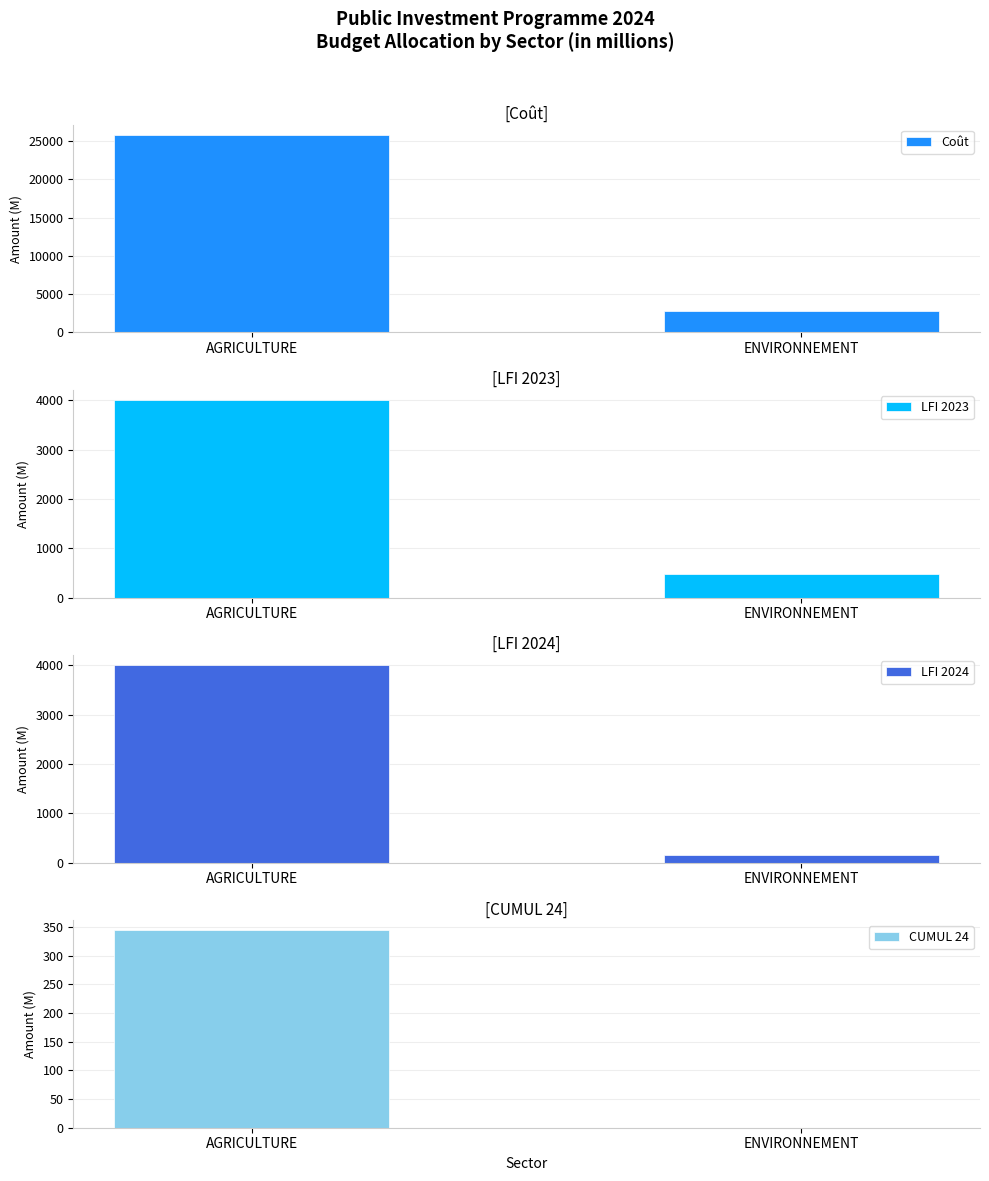

Which series changed the most between AGRICULTURE and ENVIRONNEMENT?

Coût